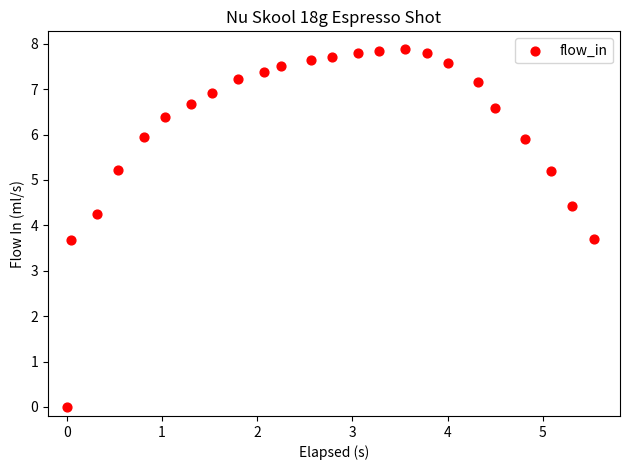

What is the range of X values (max minus min)?

5.5